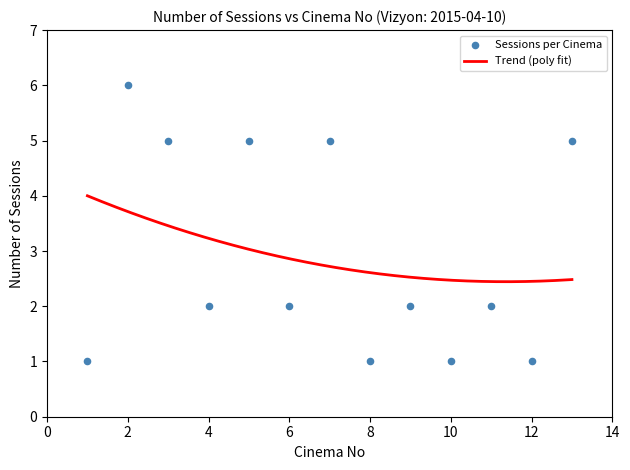

What is the highest value of the Trend (poly fit) series?

4.0